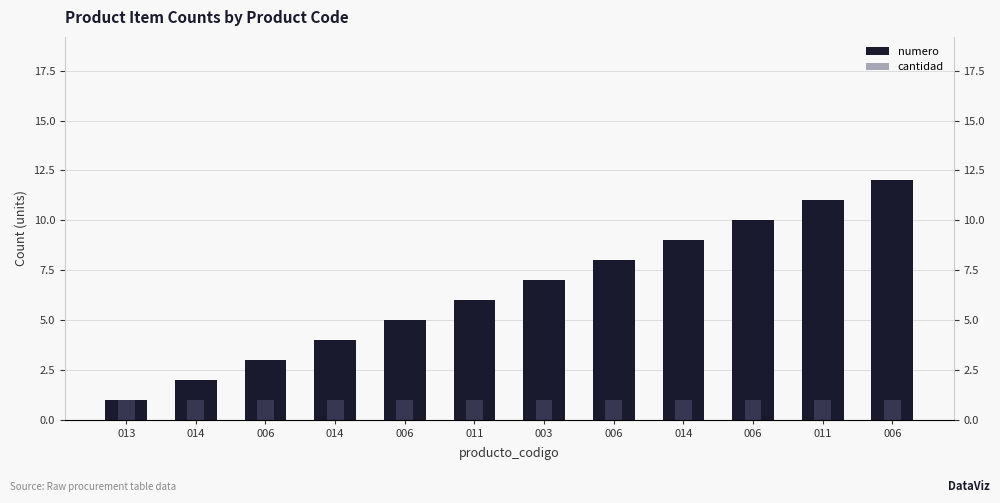

What is the highest value of the numero series?

12